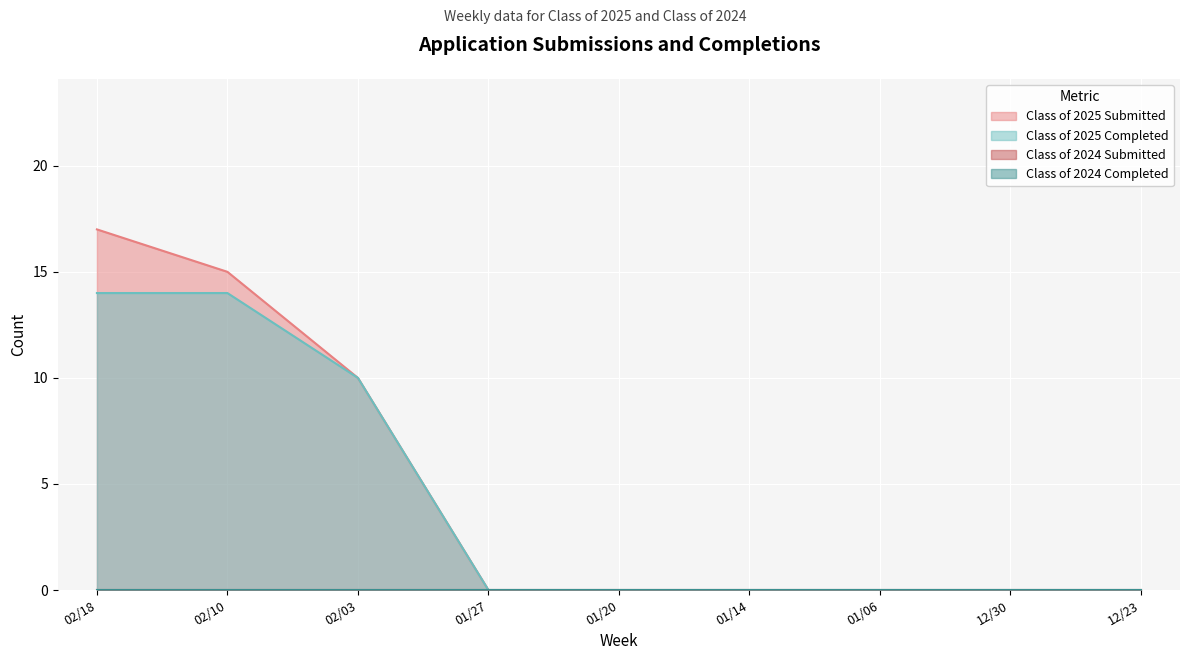

What is the difference between the Class of 2025 Submitted values at 01/27 and 02/10?

15